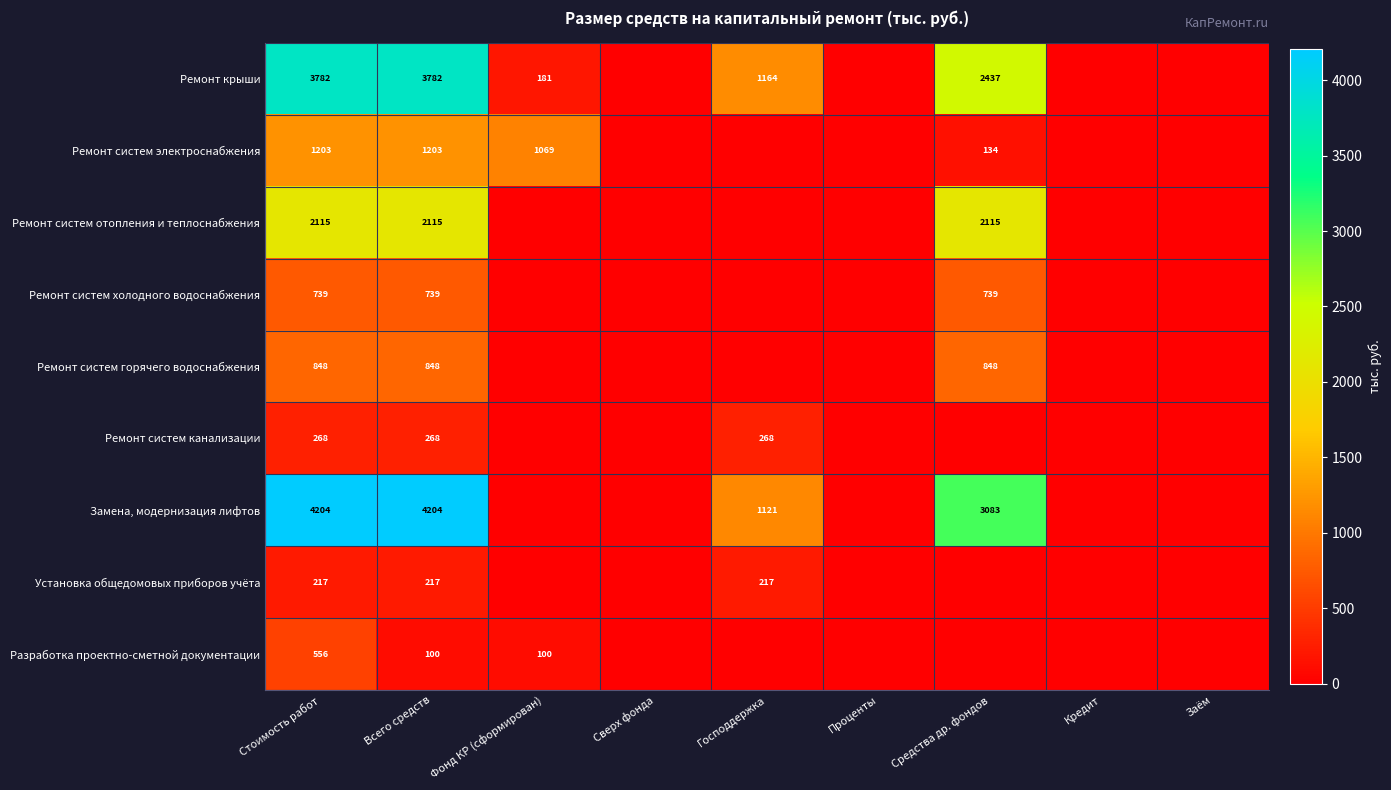

What is the difference between the highest and lowest values at Всего средств?

4104